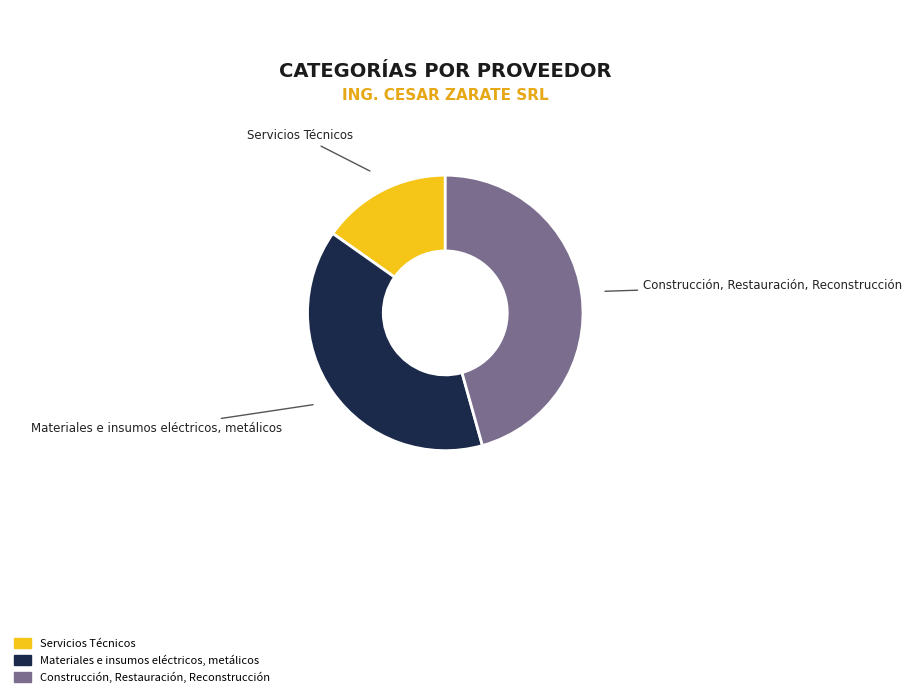

What is the smallest slice in the pie chart?

Servicios Técnicos